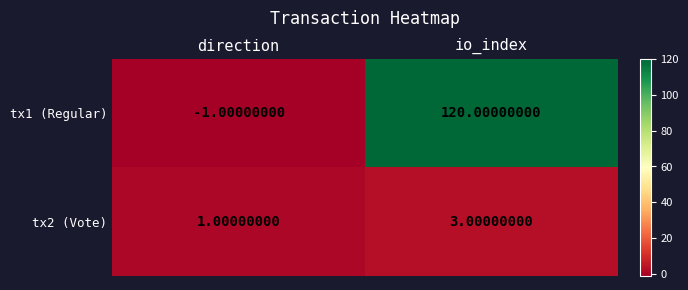

What is the sum of all tx1 (Regular) values?

119